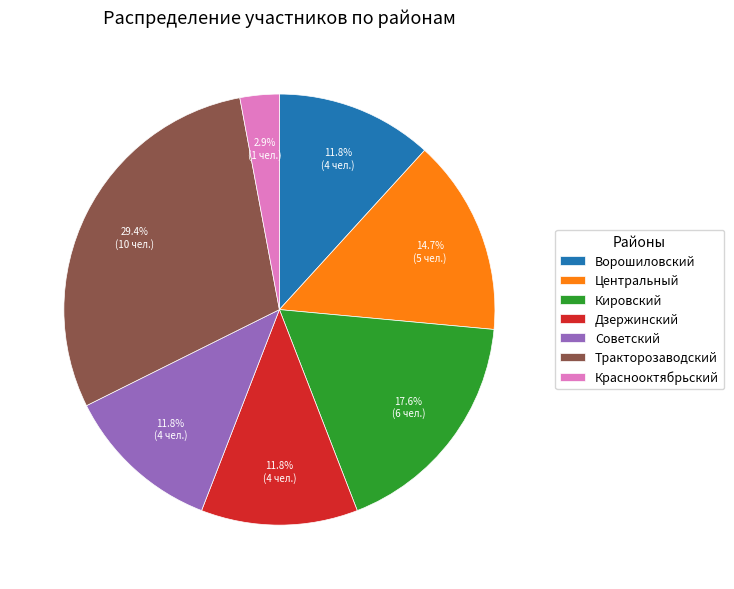

Which category has the smallest portion of the pie?

Краснооктябрьский